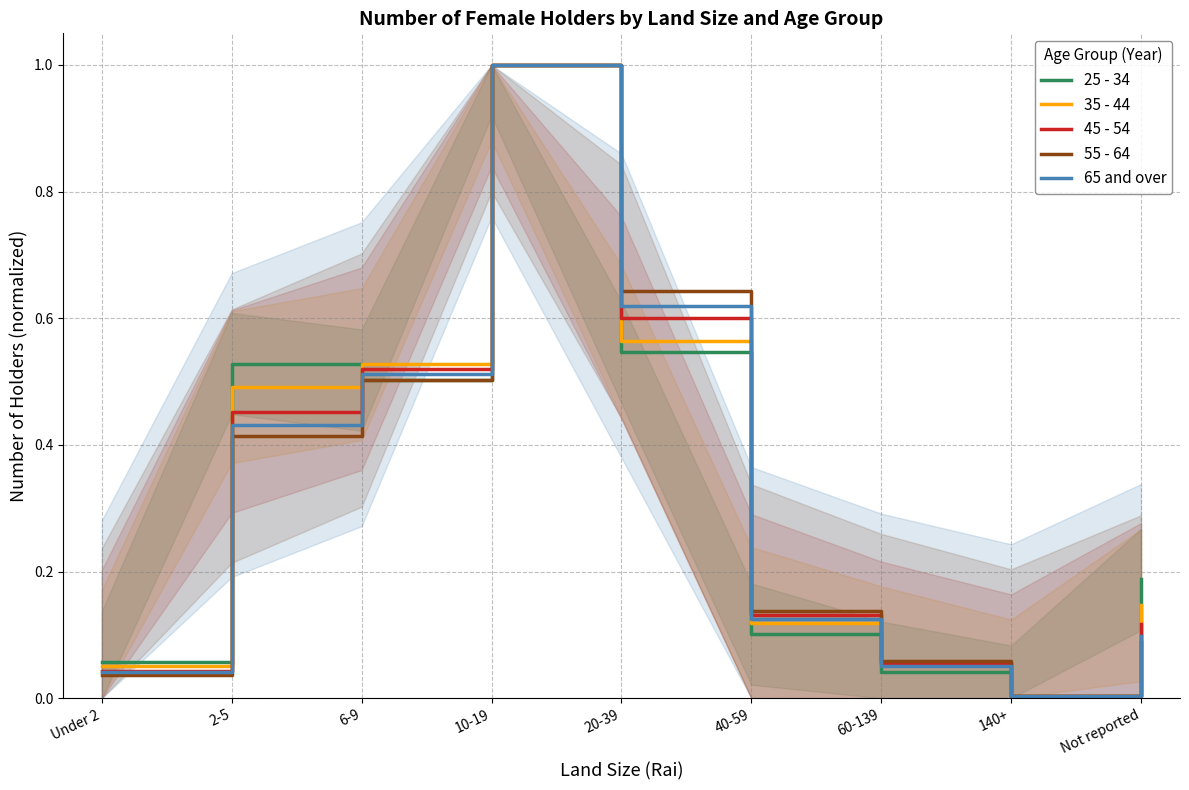

What is the sum of the 25 - 34 values at 140+ and 2-5?

0.5